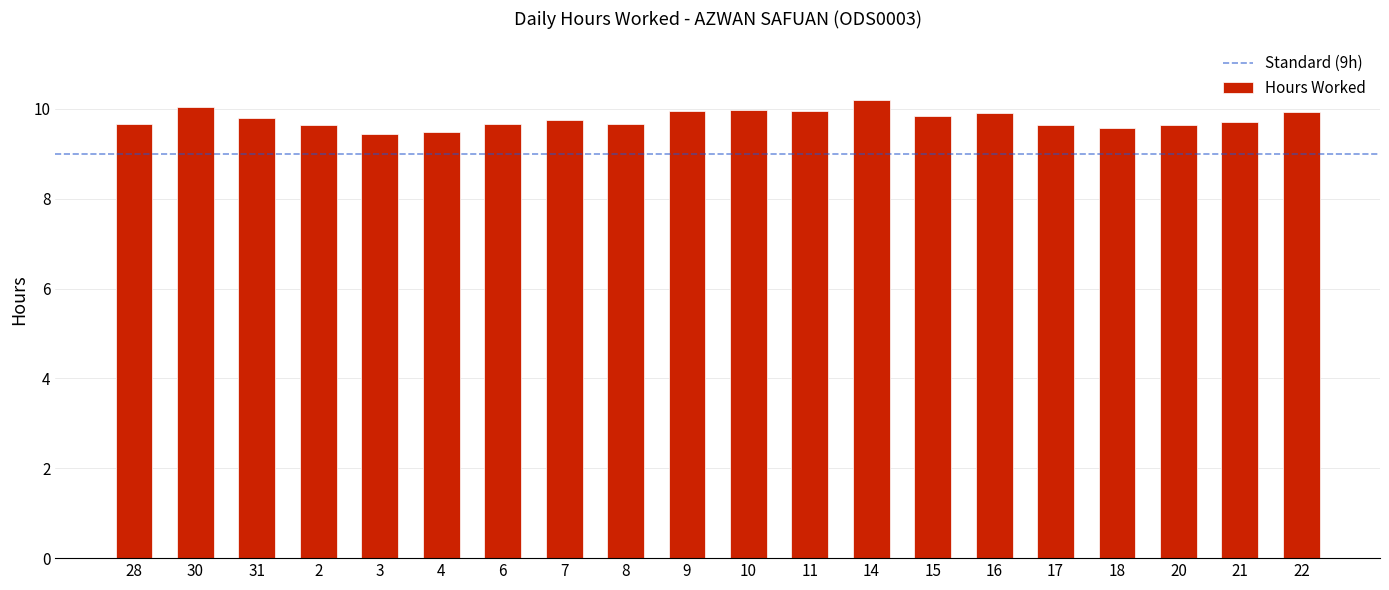

The value at 28 is 9.7. True or false?

True